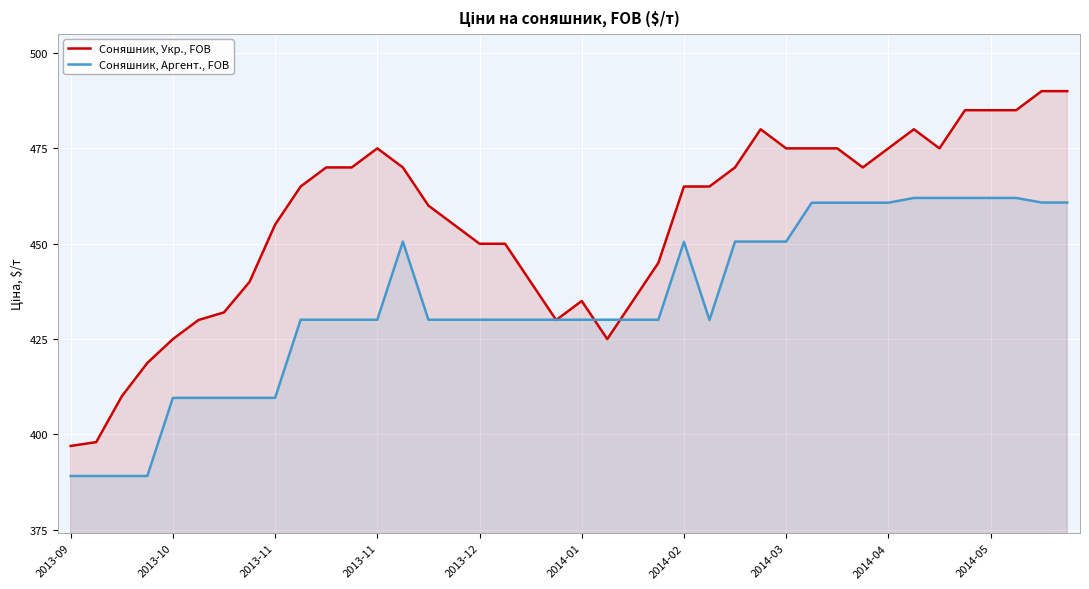

What are all the series names shown in the legend?

Соняшник, Укр., FOB, Соняшник, Аргент., FOB